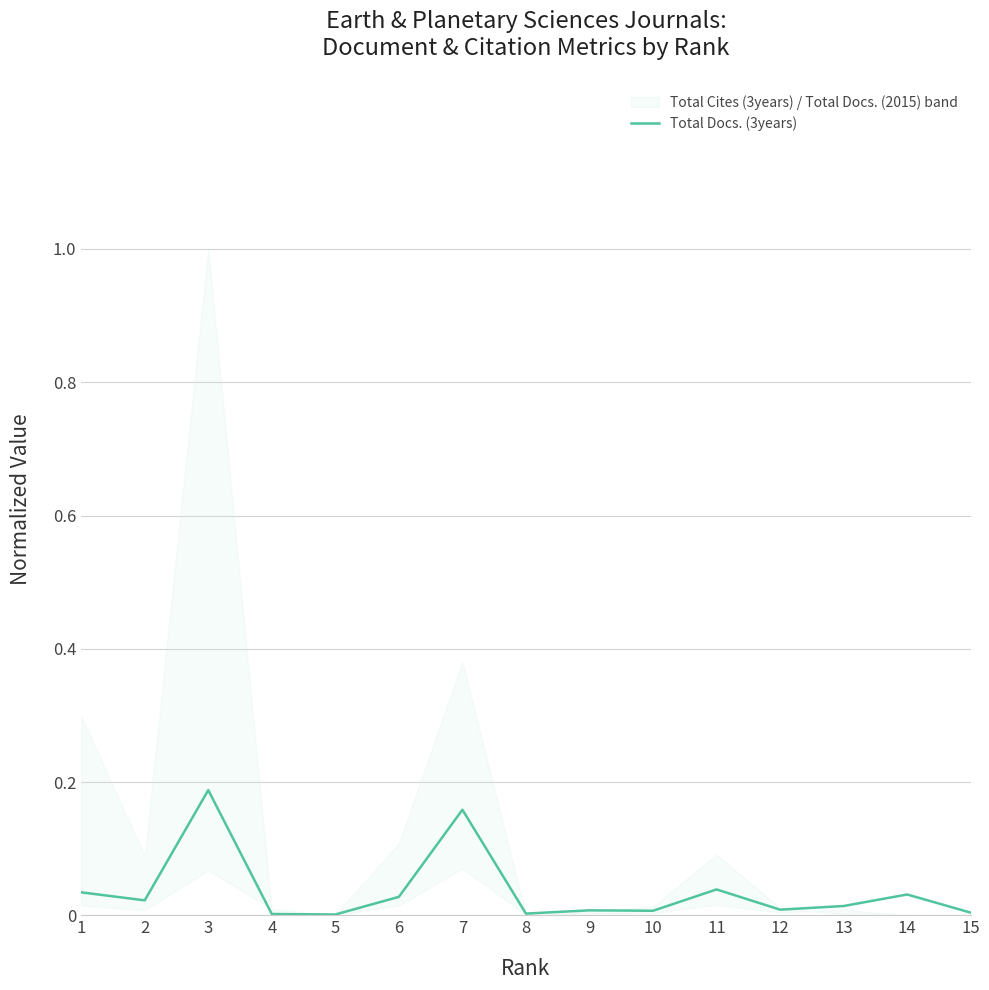

How many interior local peaks (higher than both neighbors) does the data have?

5